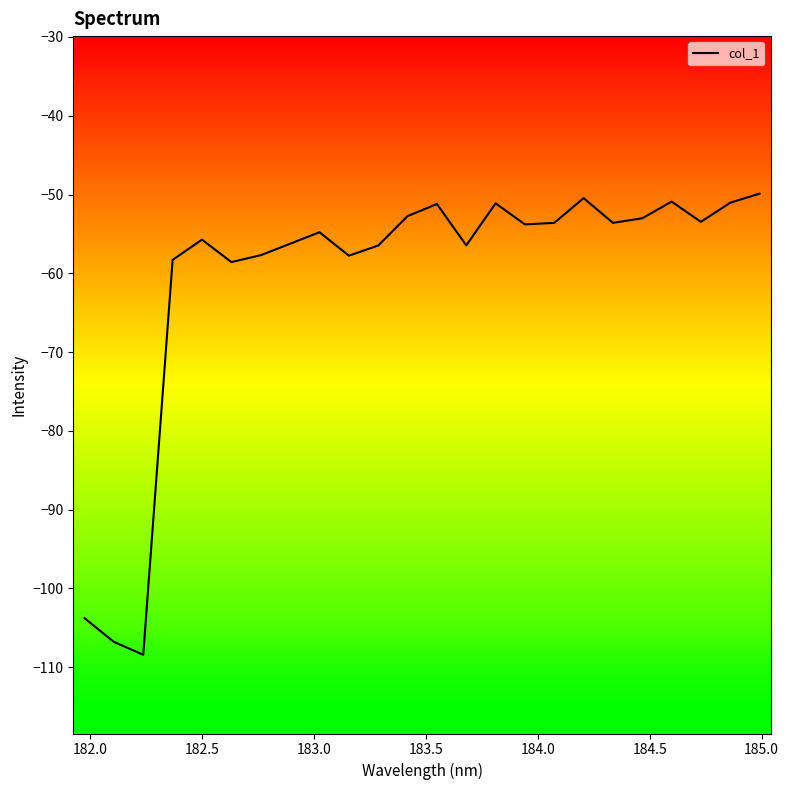

What is the minimum value shown in the chart?

-108.4